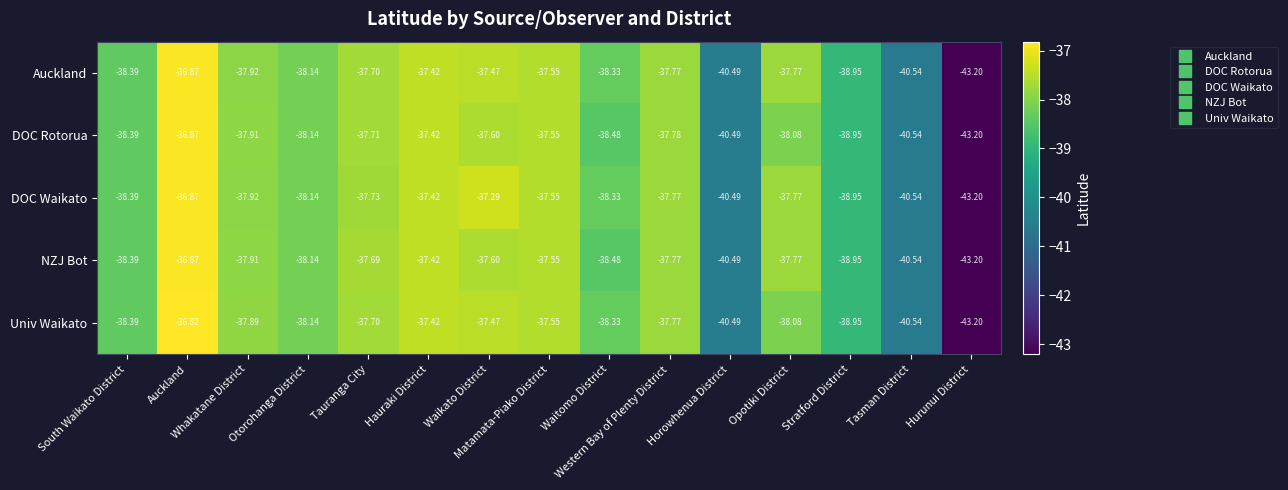

Which series has the largest total across all categories?

DOC Waikato